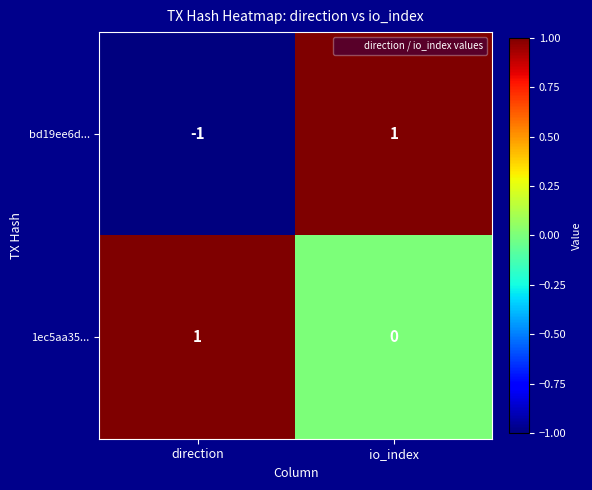

Between direction and io_index, which series saw the biggest shift?

bd19ee6d...